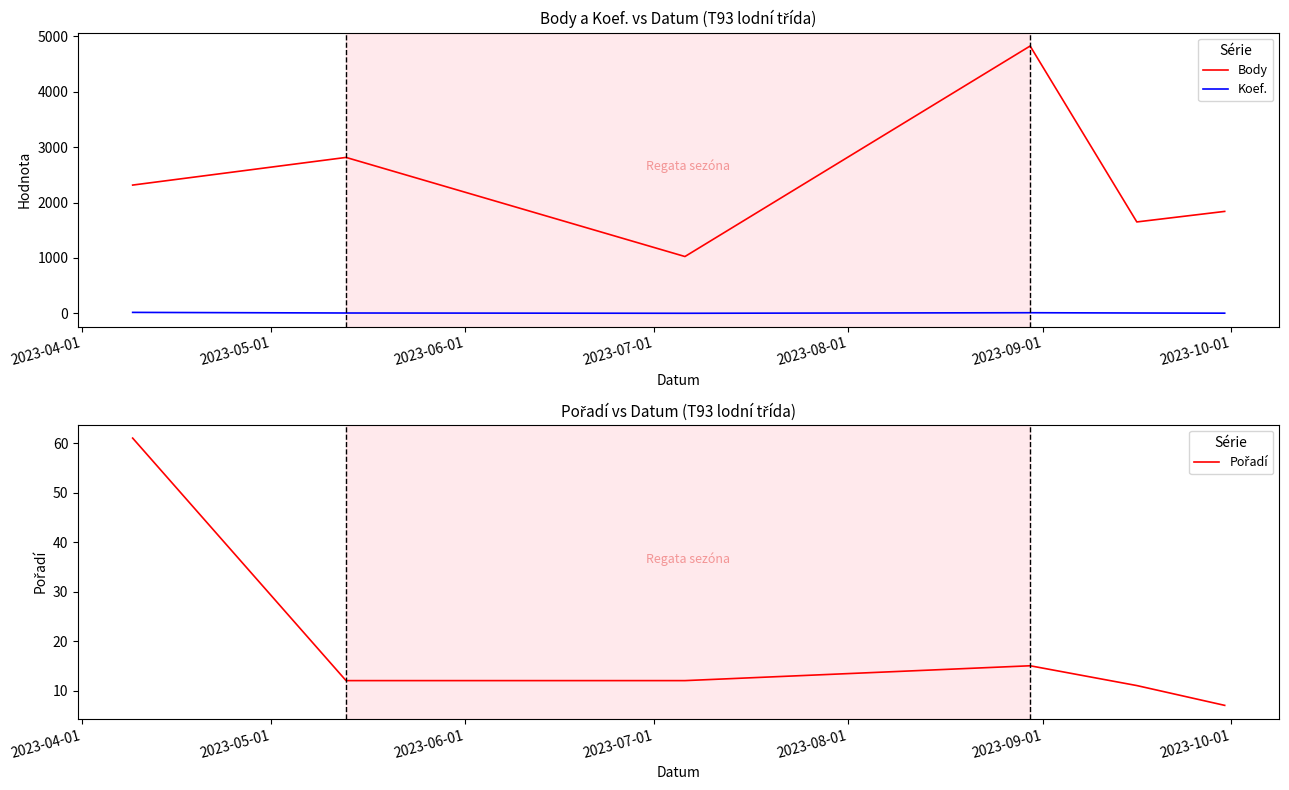

True or false: Koef. and Body intersect in this chart.

False